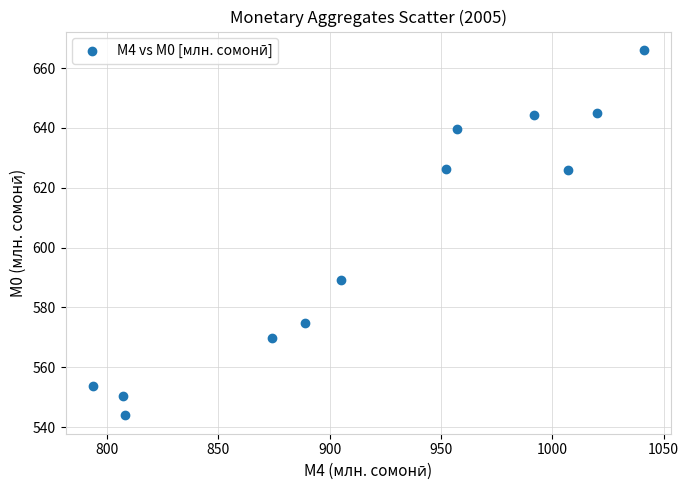

What is the range of X values (max minus min)?

247.3